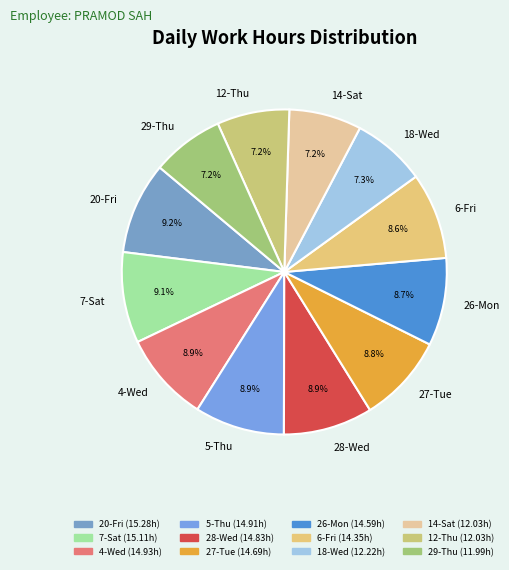

How many segments does this pie chart have?

12